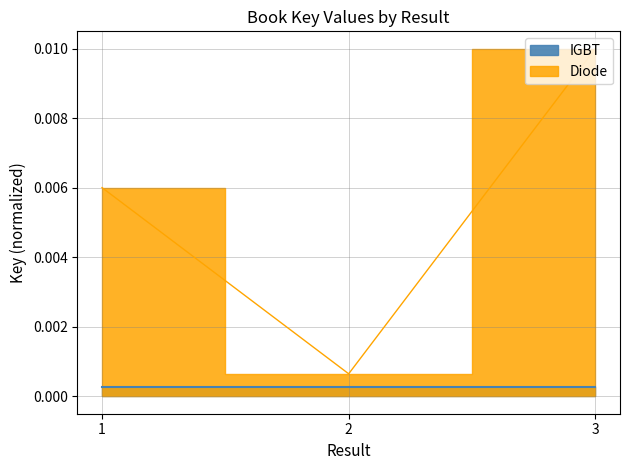

Which label corresponds to the smallest value in the chart?

2